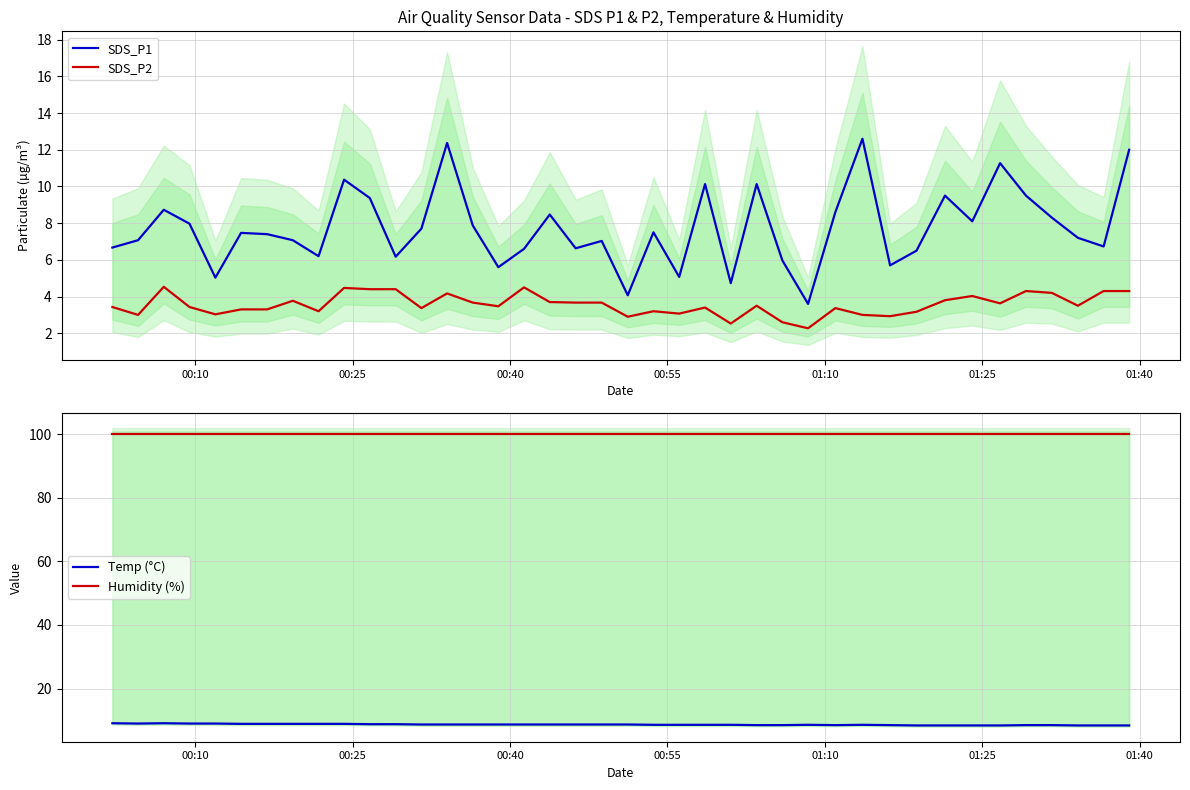

What is the difference between the maximum and minimum values in the Temp (°C) series?

0.7